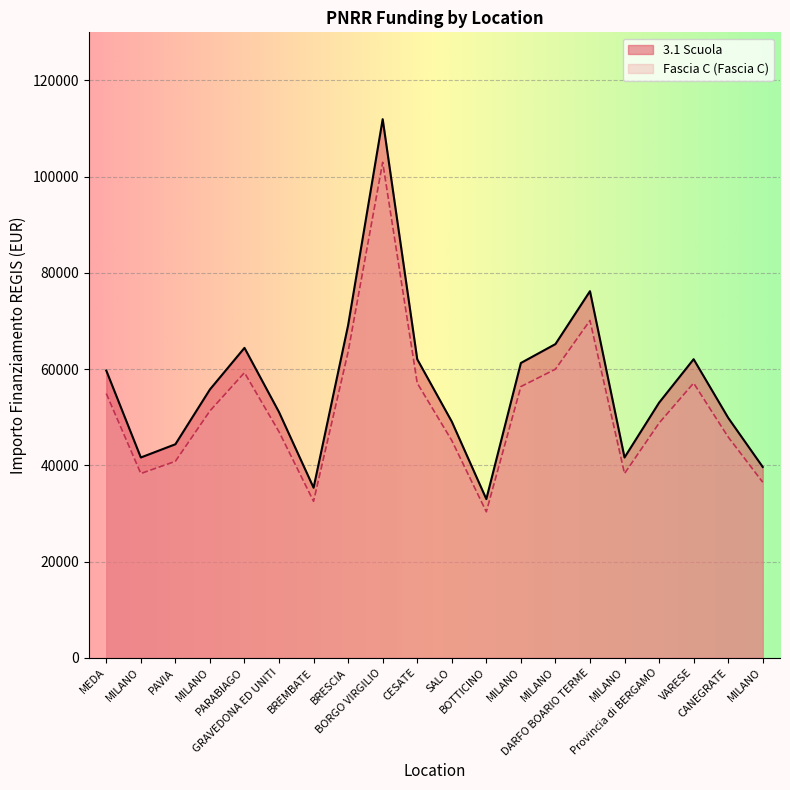

Which has a higher value, MILANO or GRAVEDONA ED UNITI?

GRAVEDONA ED UNITI